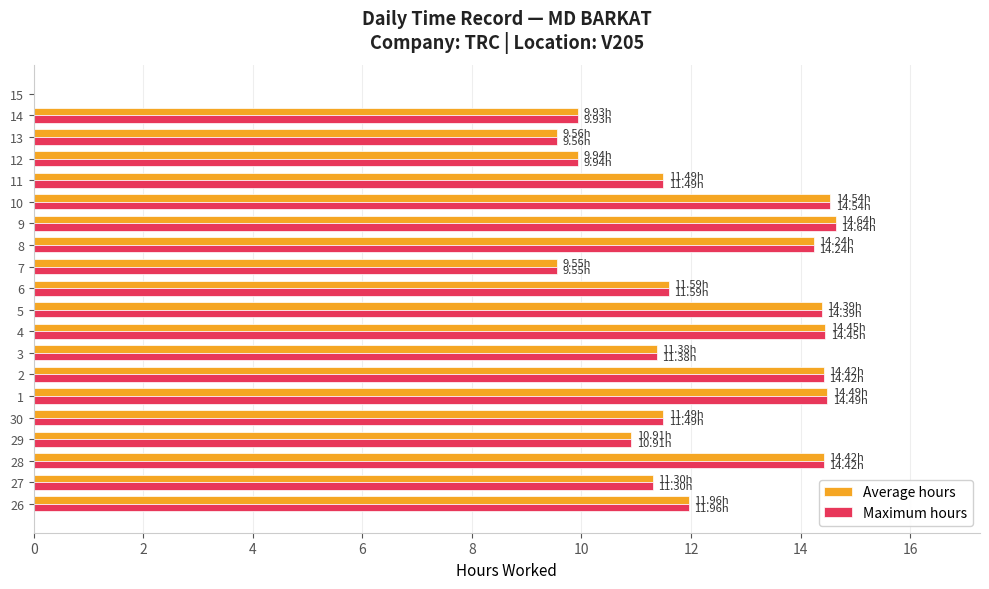

Is it true that Average hours equals 5.5 at 10?

False